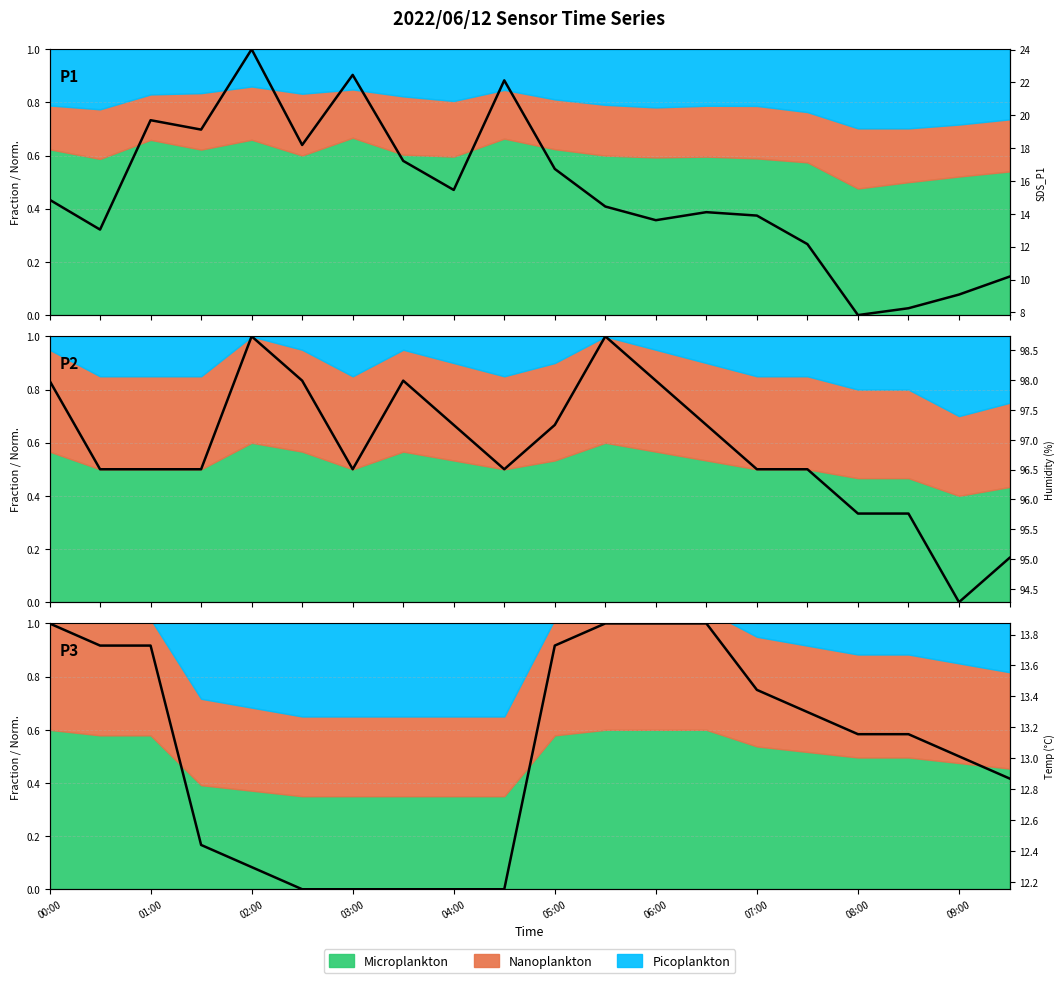

True or false: Temperature has more than 2 interior local peaks.

False